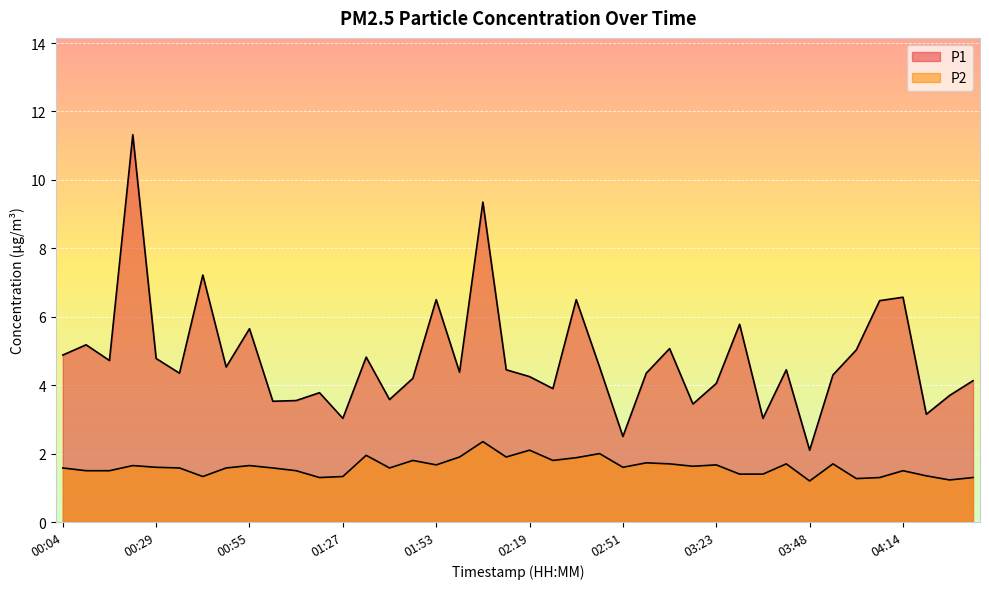

Which series has the largest total across all categories?

P1